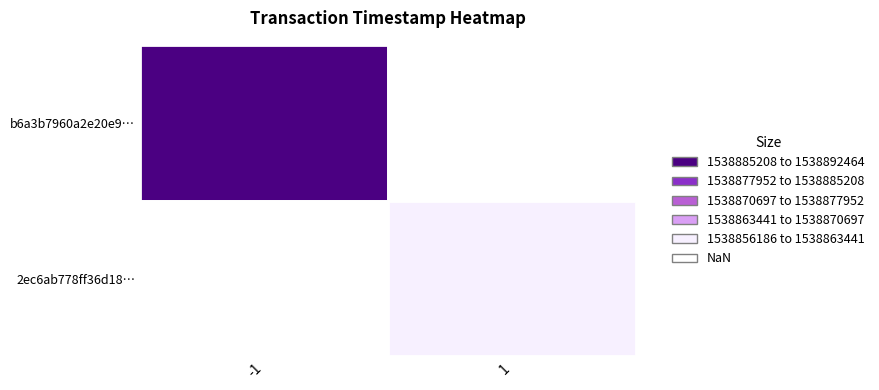

True or false: b6a3b7960a2e20e91ee406d224f093cb21d9276 has a value of 0 at 1.

False